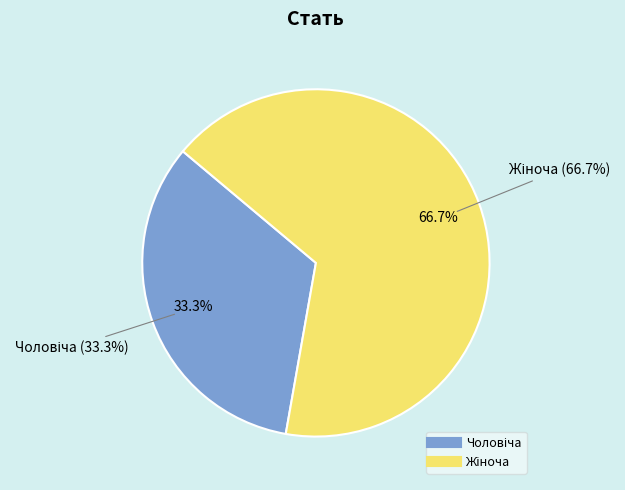

True or false: Жіноча accounts for 67% of the total.

True